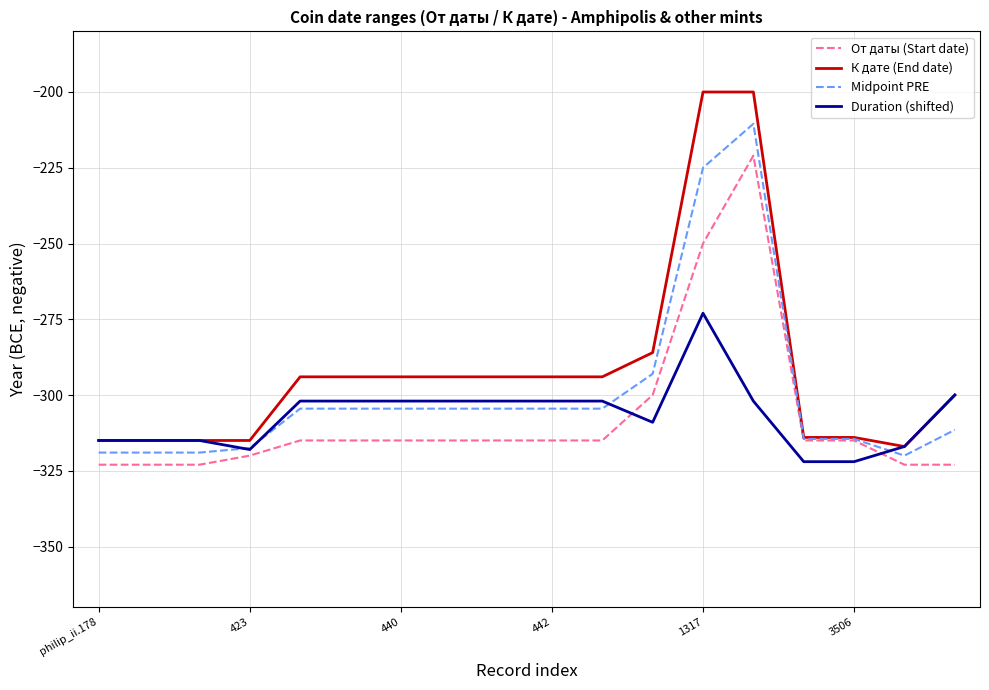

List the series in order of their peak value, lowest first.

Duration (shifted), От даты (Start date), Midpoint PRE, К дате (End date)